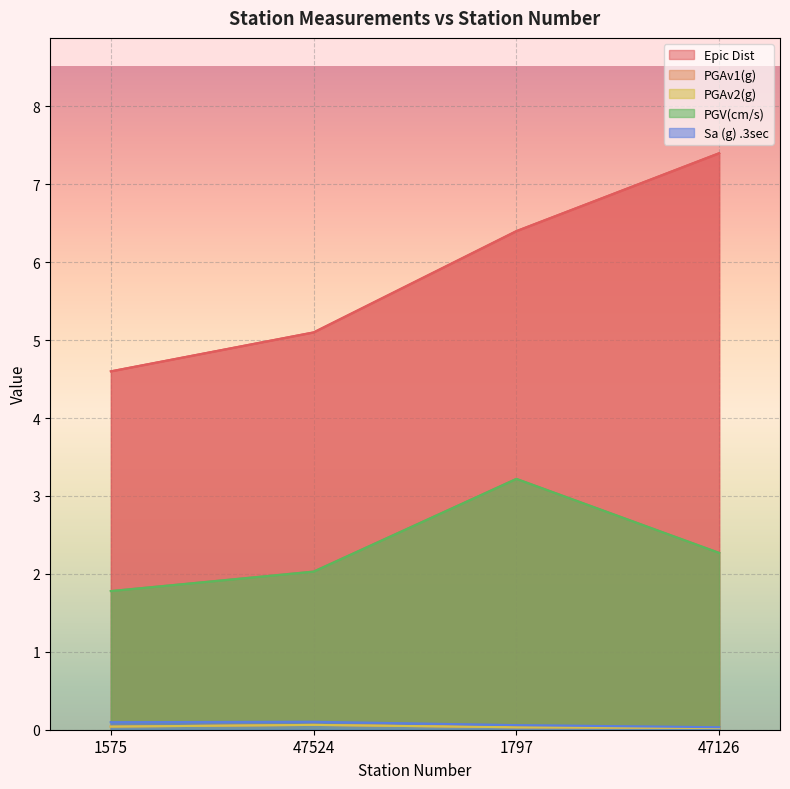

Between 47524 and 47126, which series saw the biggest shift?

Epic Dist